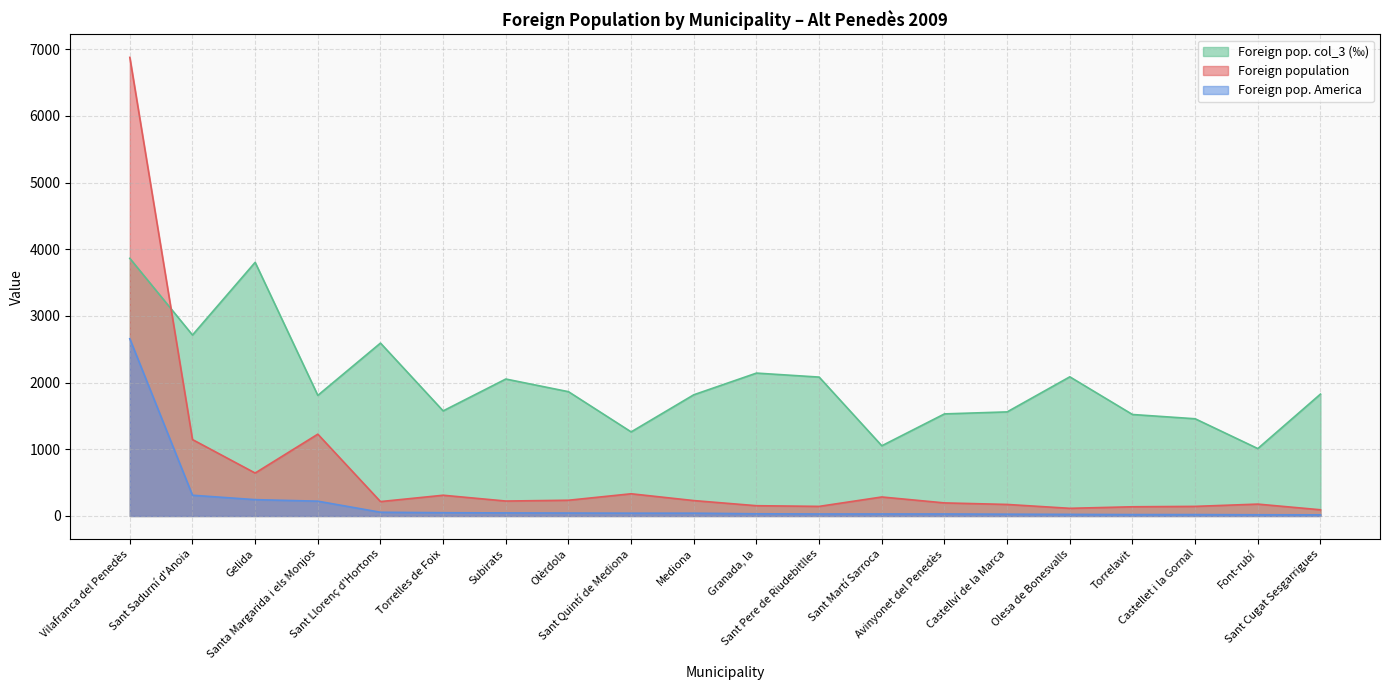

Reading left to right, transcribe all the data shown in this chart.

Foreign population: 6878	1146	644	1227	216	311	224	236	333	231	154	144	285	196	173	115	138	144	178	93
Foreign pop. America: 2658	311	245	222	56	49	46	44	42	42	33	30	30	30	27	24	21	21	18	17
Foreign pop. col_3 (‰): 3864	2714	3804	1809	2593	1576	2054	1864	1261	1818	2143	2083	1053	1531	1561	2087	1522	1458	1011	1828